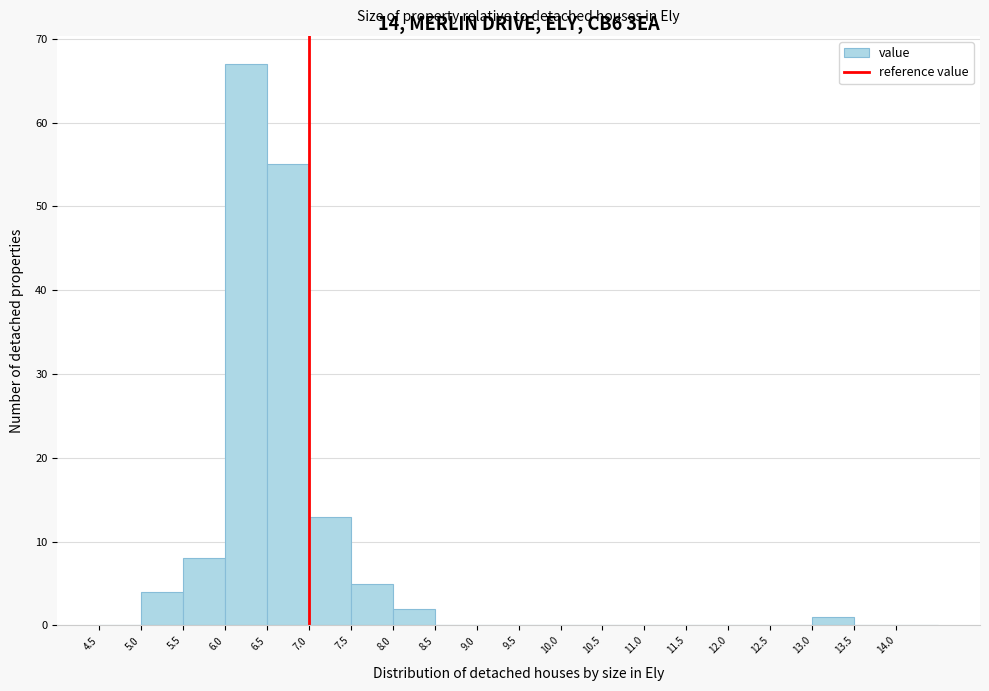

Reading left to right, list every bar in this chart as the range it spans on the x-axis followed by its height. The values are not printed on the chart, so give them approximately, as read against the axis.

4.5 to 5.0: 0
5.0 to 5.5: 4
5.5 to 6.0: 8
6.0 to 6.5: 67
6.5 to 7.0: 55
7.0 to 7.5: 13
7.5 to 8.0: 5
8.0 to 8.5: 2
8.5 to 9.0: 0
9.0 to 9.5: 0
9.5 to 10.0: 0
10.0 to 10.5: 0
10.5 to 11.0: 0
11.0 to 11.5: 0
11.5 to 12.0: 0
12.0 to 12.5: 0
12.5 to 13.0: 0
13.0 to 13.5: 1
13.5 to 14.0: 0
14.0 to 14.5: 0